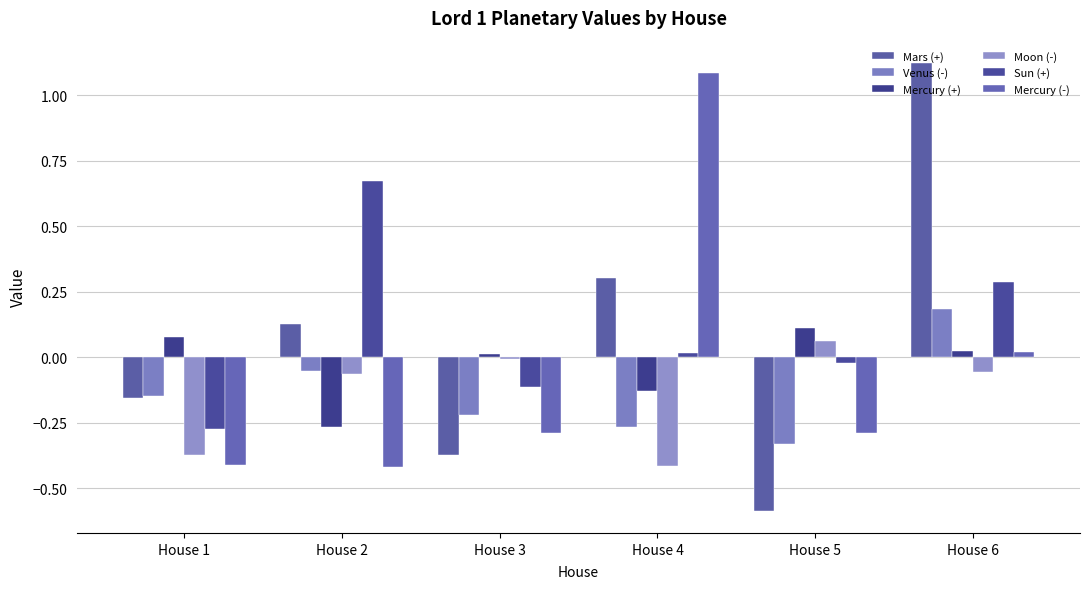

Rank the series at House 4 from highest to lowest value.

Mercury (-), Mars (+), Sun (+), Mercury (+), Venus (-), Moon (-)